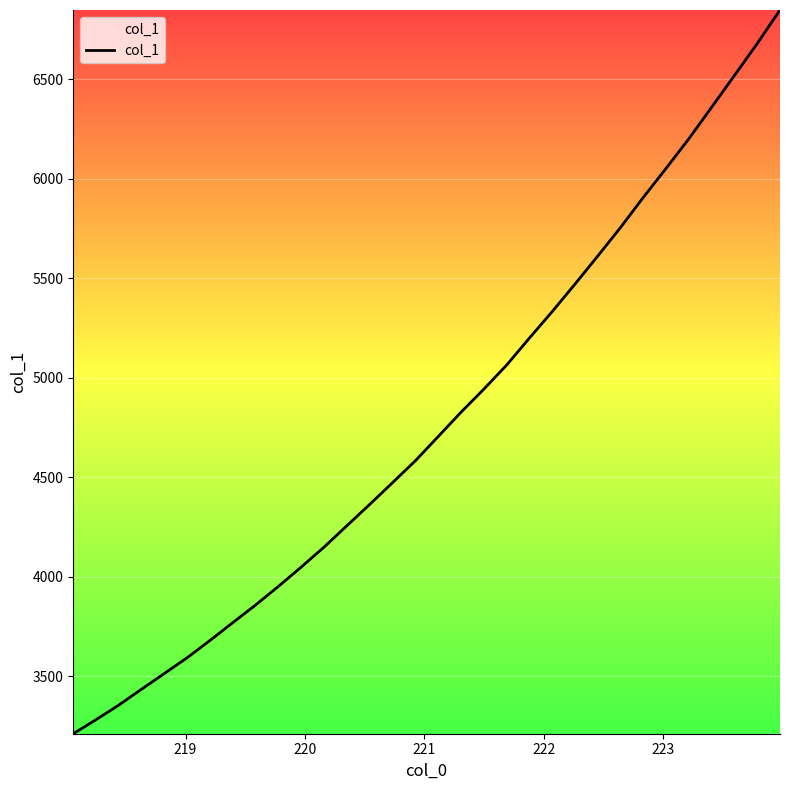

What is the smallest value displayed?

3212.3